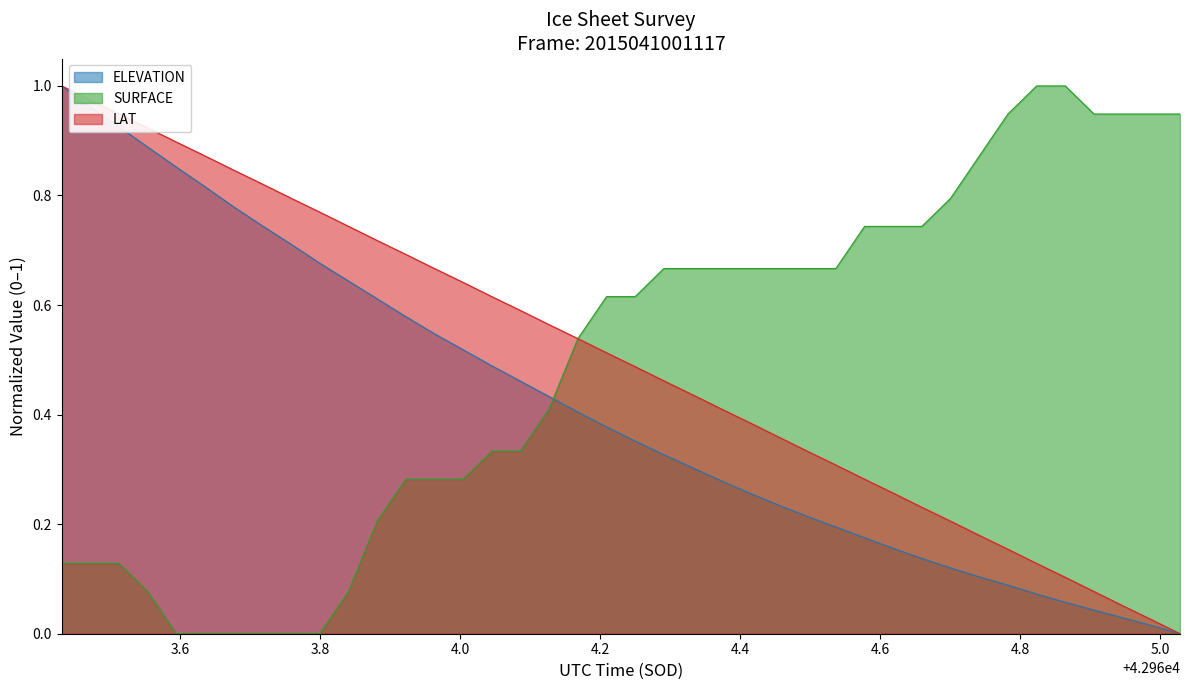

True or false: SURFACE and LAT cross at least once.

True